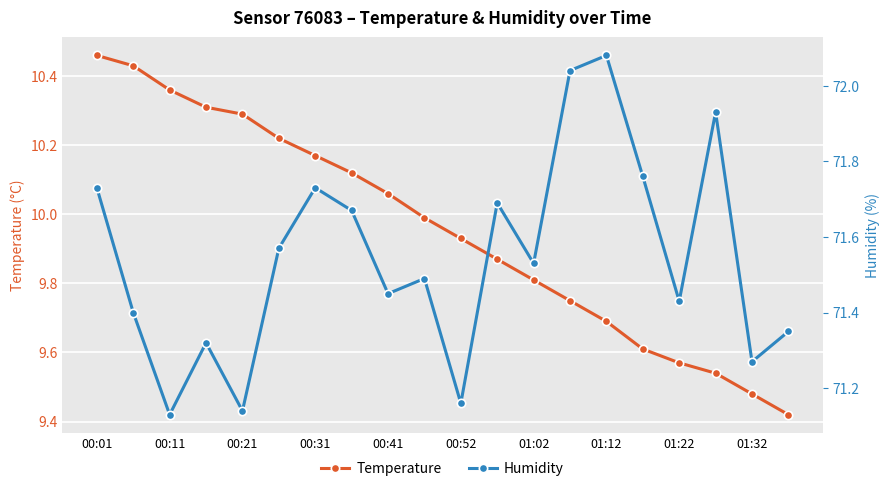

True or false: Temperature has more than 0 interior local peaks.

False